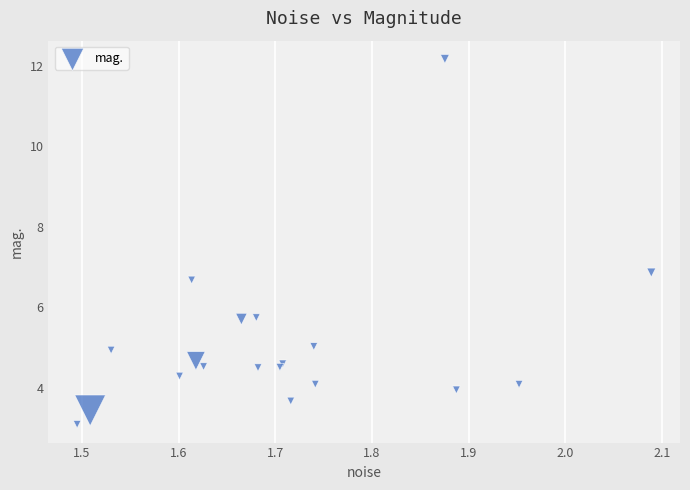

What Y value in the scatter plot is closest to 7?

6.9